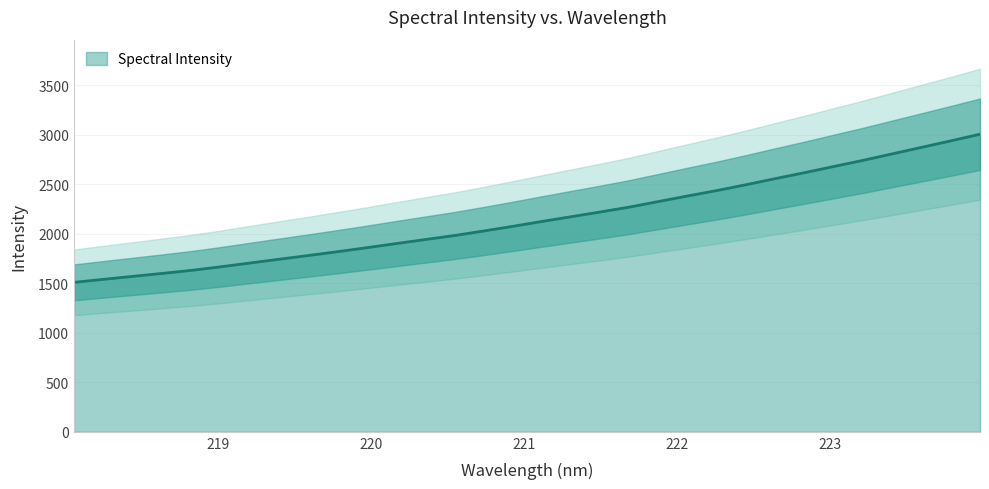

What is the ratio of the value at 222.8355 to the value at 221.1174?

1.2